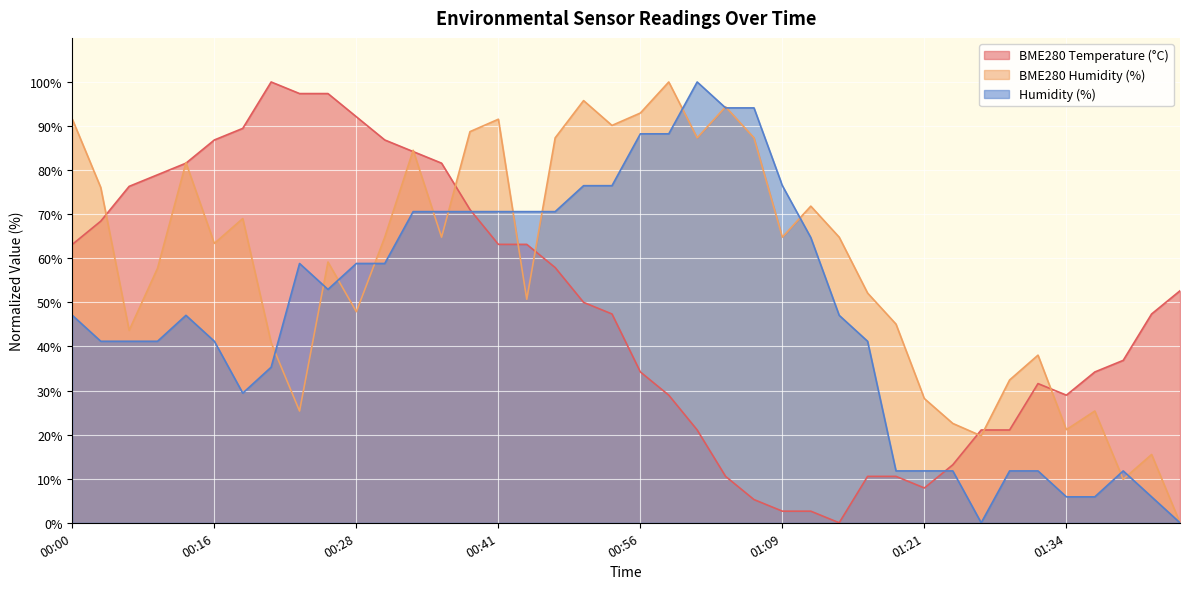

Reading right to left, what are all the values shown in this chart?

BME280_temperature: 01:44=52.6	01:41=47.4	01:39=36.8	01:36=34.2	01:34=28.9	01:31=31.6	01:29=21.1	01:26=21.1	01:24=13.2	01:21=7.9	01:19=10.5	01:16=10.5	01:14=0.0	01:11=2.6	01:09=2.6	01:06=5.3	01:04=10.5	01:01=21.1	00:59=28.9	00:56=34.2	00:54=47.4	00:51=50.0	00:49=57.9	00:43=63.2	00:41=63.2	00:38=71.1	00:36=81.6	00:33=84.2	00:31=86.8	00:28=92.1	00:26=97.4	00:23=97.4	00:21=100.0	00:18=89.5	00:16=86.8	00:13=81.6	00:11=78.9	00:08=76.3	00:05=68.4	00:00=63.2
BME280_humidity: 01:44=0.0	01:41=15.5	01:39=9.9	01:36=25.4	01:34=21.1	01:31=38.0	01:29=32.4	01:26=19.7	01:24=22.5	01:21=28.2	01:19=45.1	01:16=52.1	01:14=64.8	01:11=71.8	01:09=64.8	01:06=87.3	01:04=94.4	01:01=87.3	00:59=100.0	00:56=93.0	00:54=90.1	00:51=95.8	00:49=87.3	00:43=50.7	00:41=91.5	00:38=88.7	00:36=64.8	00:33=84.5	00:31=64.8	00:28=47.9	00:26=59.2	00:23=25.4	00:21=40.8	00:18=69.0	00:16=63.4	00:13=81.7	00:11=57.7	00:08=43.7	00:05=76.1	00:00=91.5
Humidity: 01:44=0.0	01:41=5.9	01:39=11.8	01:36=5.9	01:34=5.9	01:31=11.8	01:29=11.8	01:26=0.0	01:24=11.8	01:21=11.8	01:19=11.8	01:16=41.2	01:14=47.1	01:11=64.7	01:09=76.5	01:06=94.1	01:04=94.1	01:01=100.0	00:59=88.2	00:56=88.2	00:54=76.5	00:51=76.5	00:49=70.6	00:43=70.6	00:41=70.6	00:38=70.6	00:36=70.6	00:33=70.6	00:31=58.8	00:28=58.8	00:26=52.9	00:23=58.8	00:21=35.3	00:18=29.4	00:16=41.2	00:13=47.1	00:11=41.2	00:08=41.2	00:05=41.2	00:00=47.1